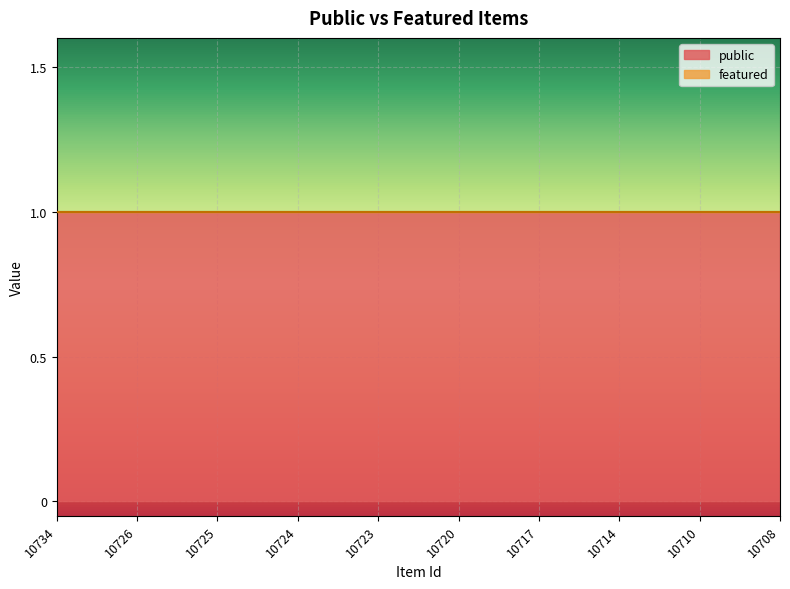

At which label does featured reach its peak?

10734